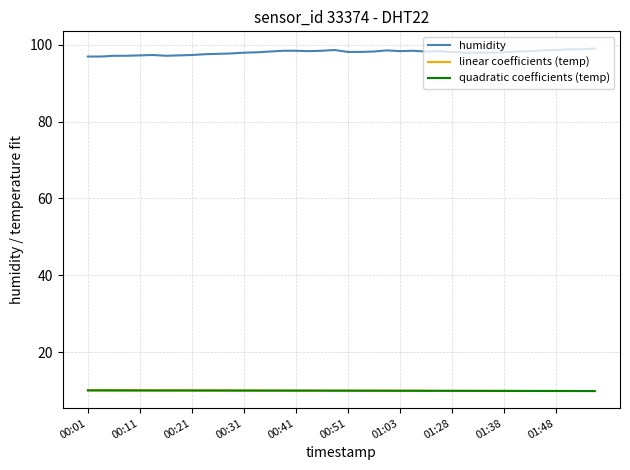

At how many categories does at least one series exceed 46?

40